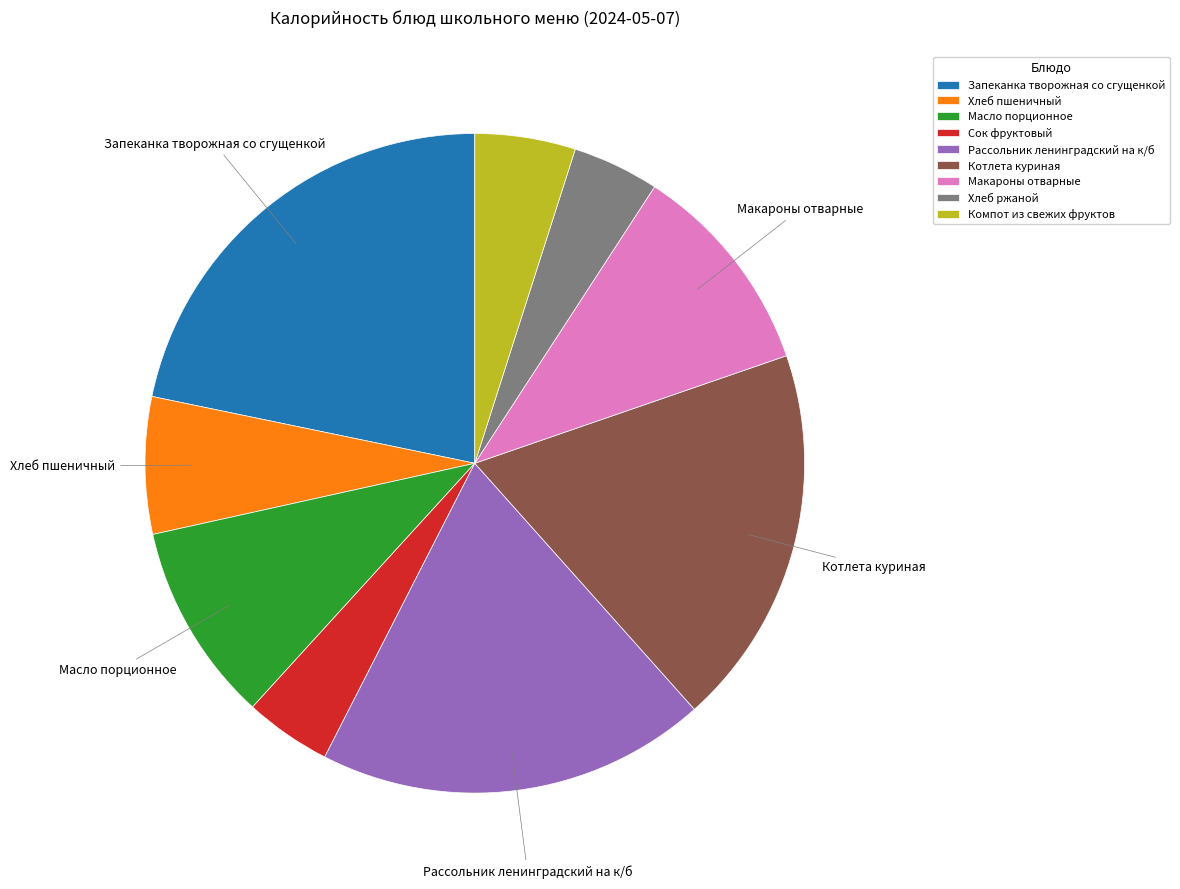

Count the number of slices in the pie.

9